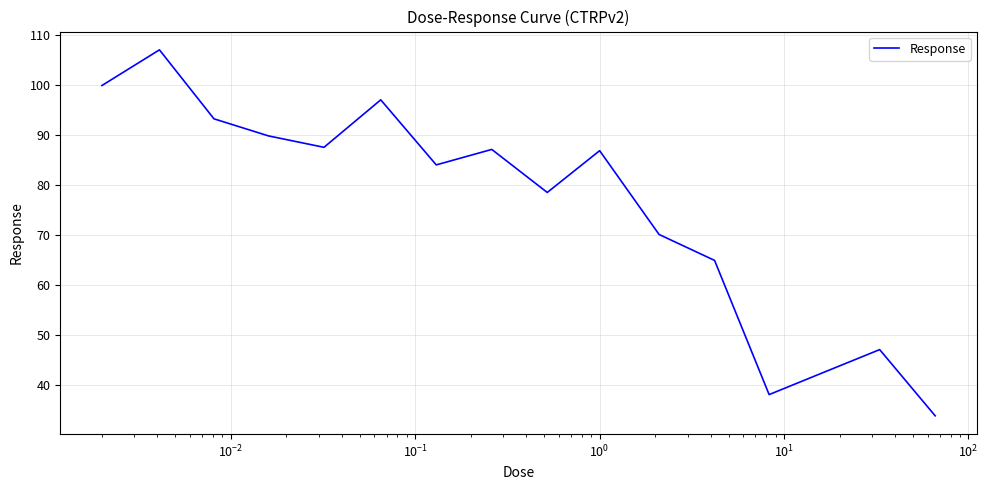

What is the smallest value displayed?

33.9